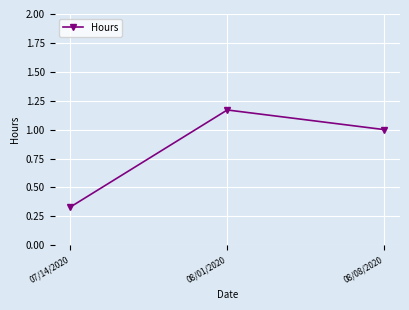

What is the sum of all values?

2.5